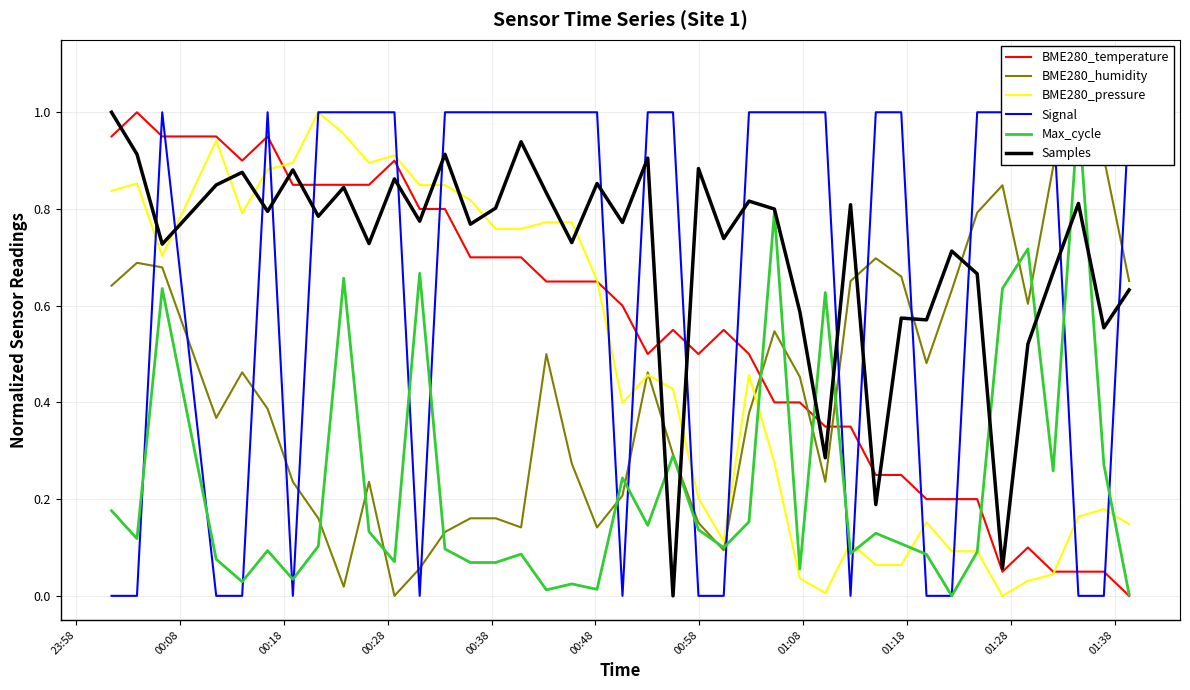

How many data points does each series have?

40